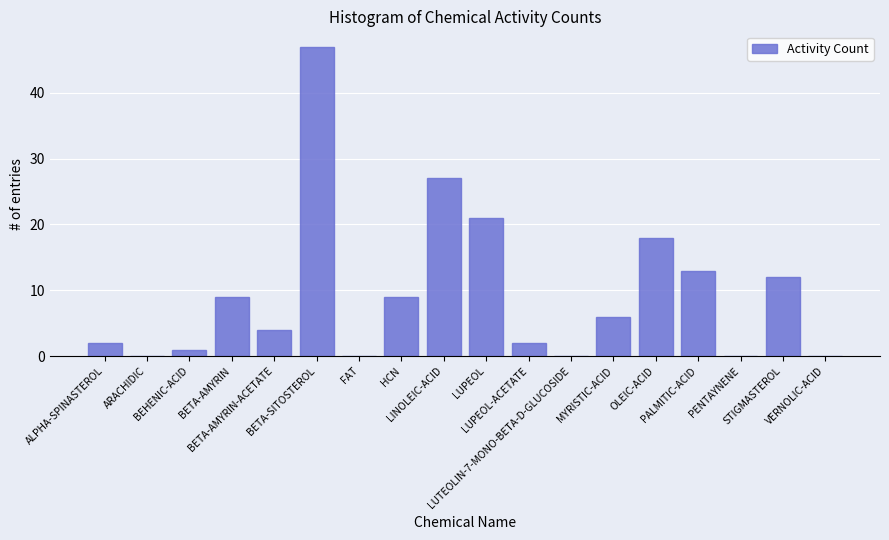

Count the number of categories in the chart.

18